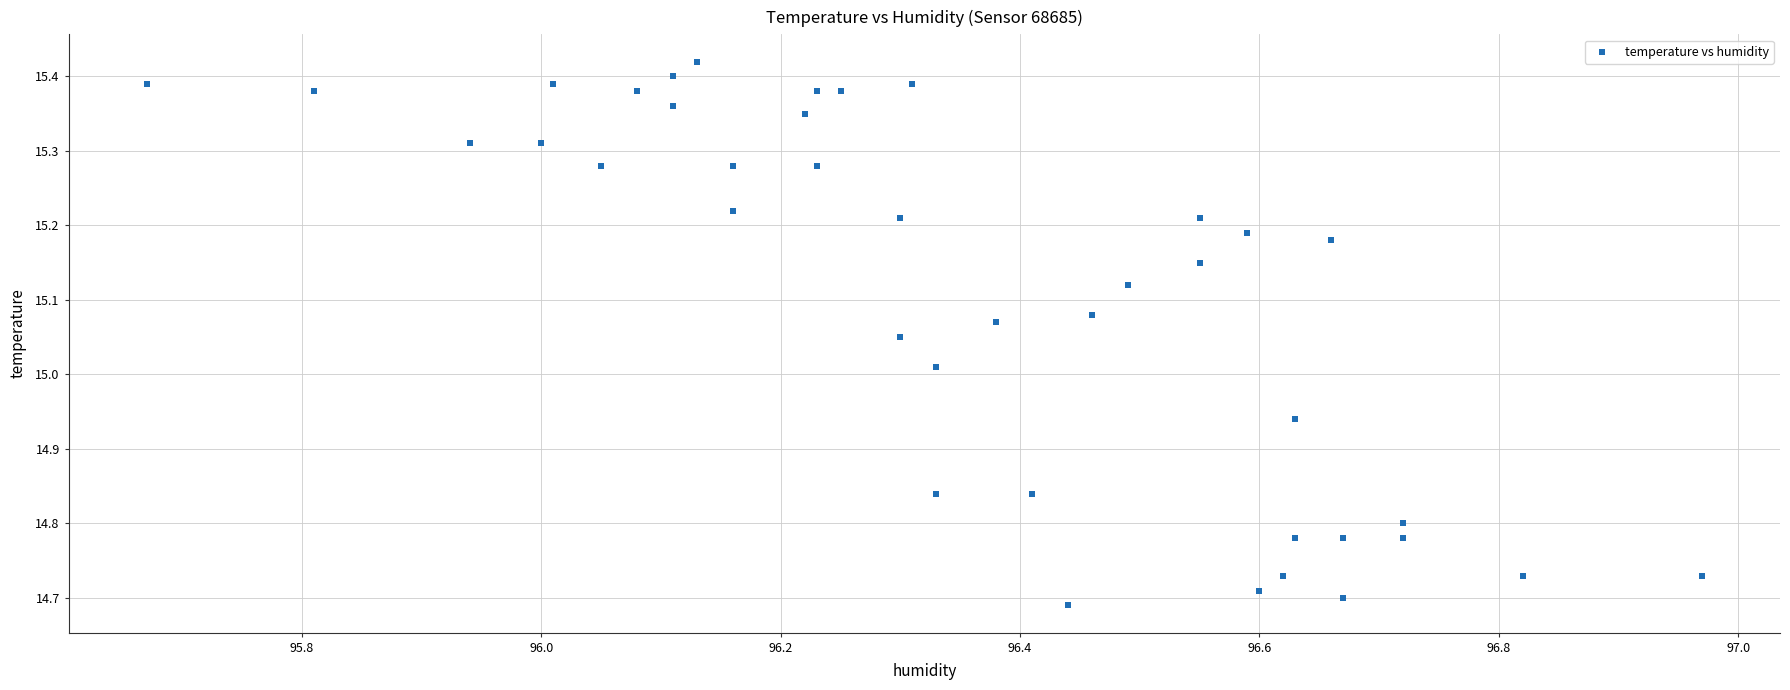

What is the range of X values (max minus min)?

1.3